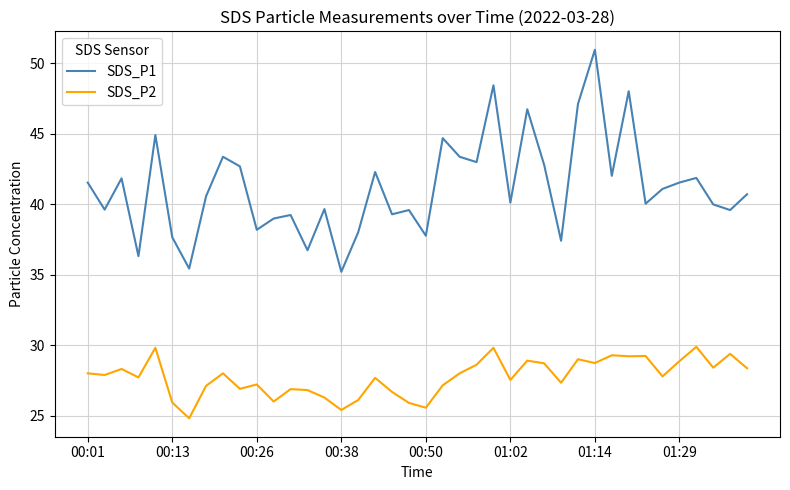

List the series in order of their overall mean, highest first.

SDS_P1, SDS_P2